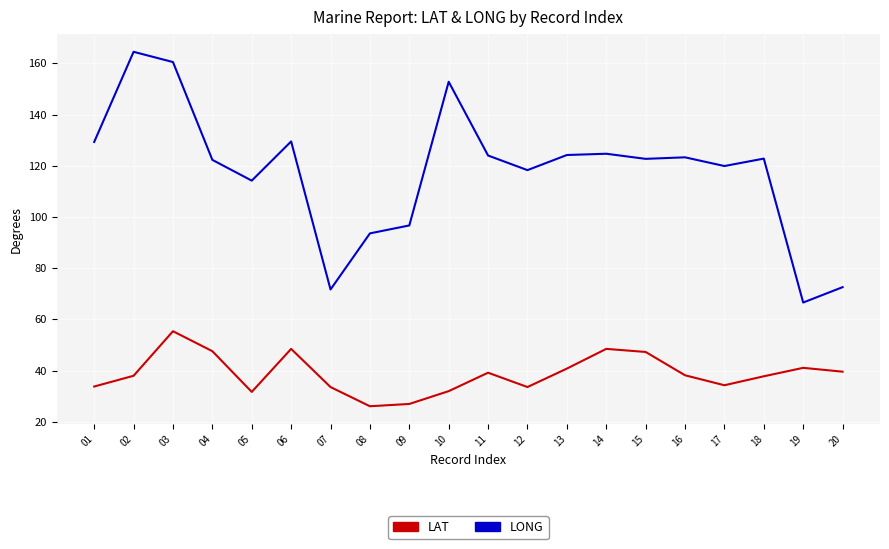

True or false: LAT has a value of 48.5 at 14.

True